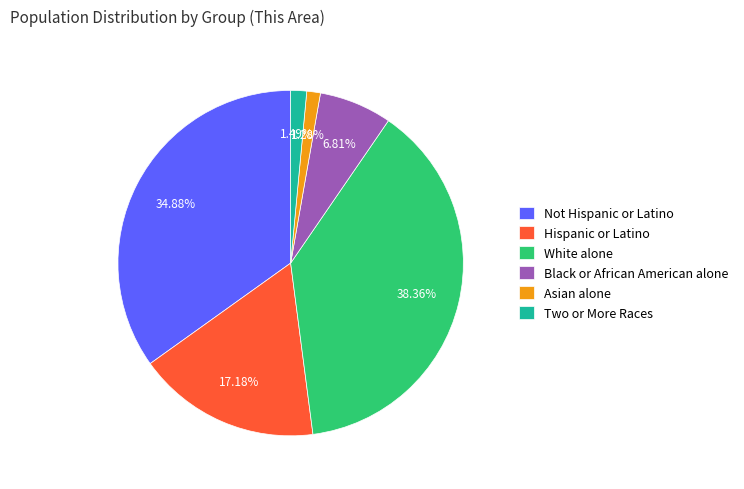

Is it true that Not Hispanic or Latino is 35% of the pie?

True